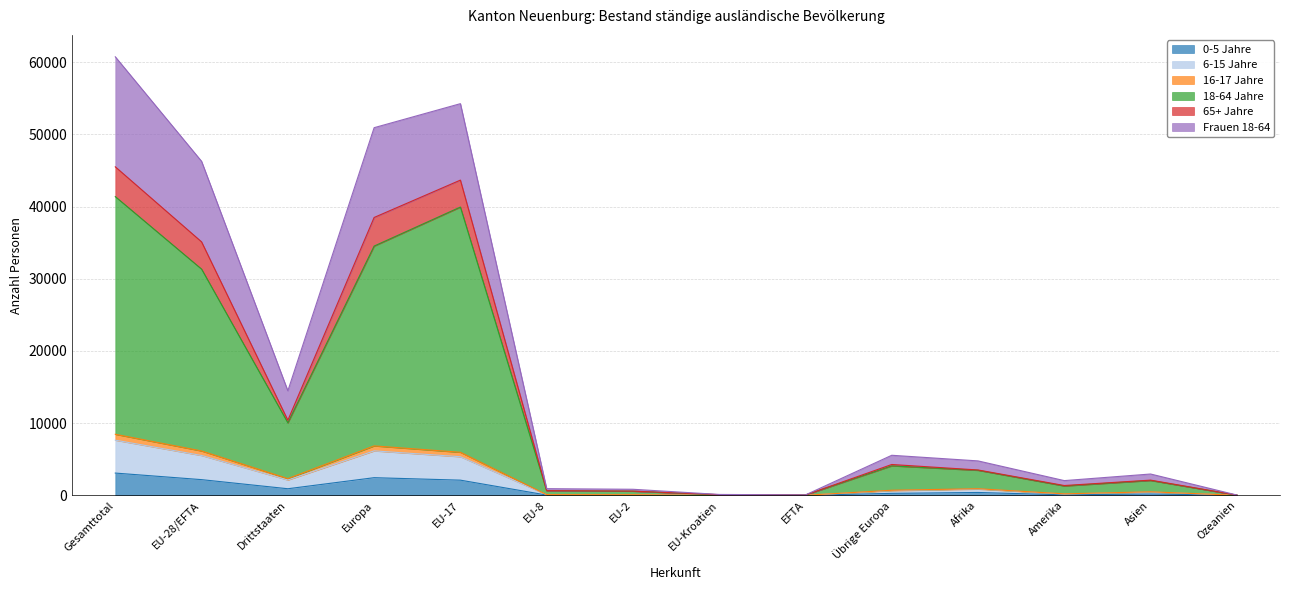

At which label does 18-64 Jahre first exceed 3463?

Gesamttotal